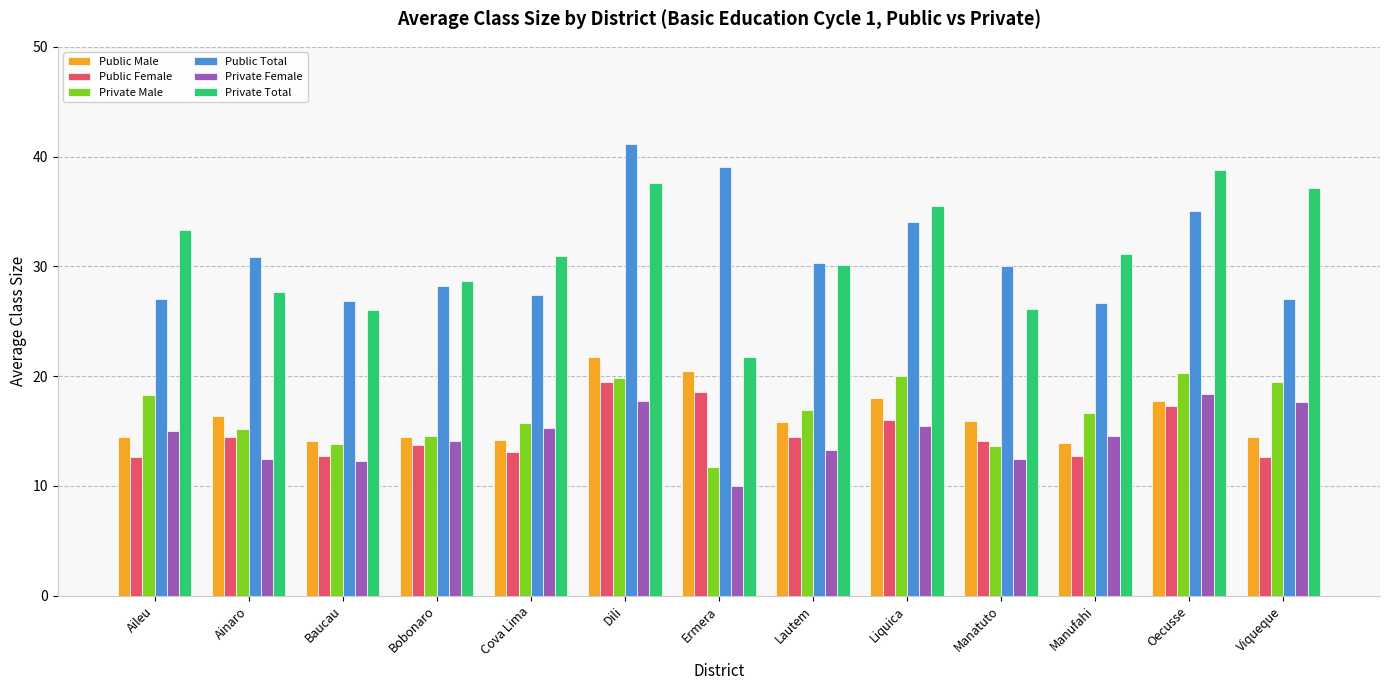

What is the value of the Private Female bar at the 4th from the left?

14.1